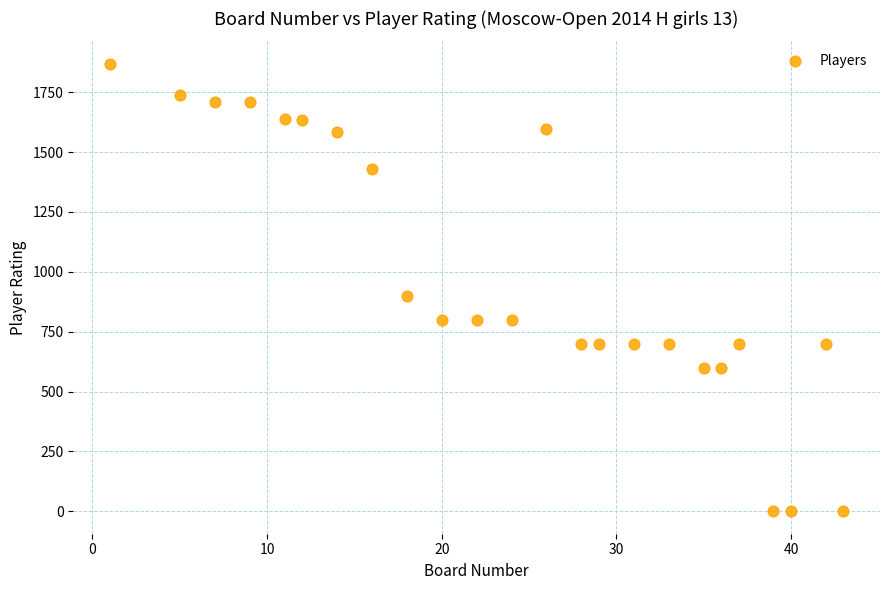

What Y value in the scatter plot is closest to 934?

900